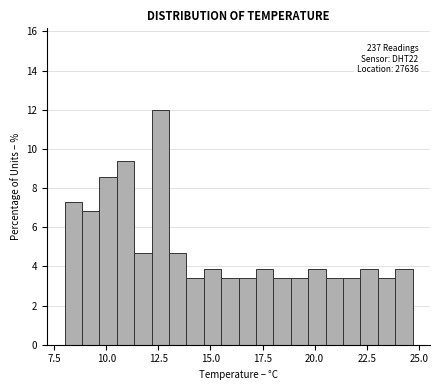

Read against the x-axis, roughly where is the centre of the tallest bar?

12.5